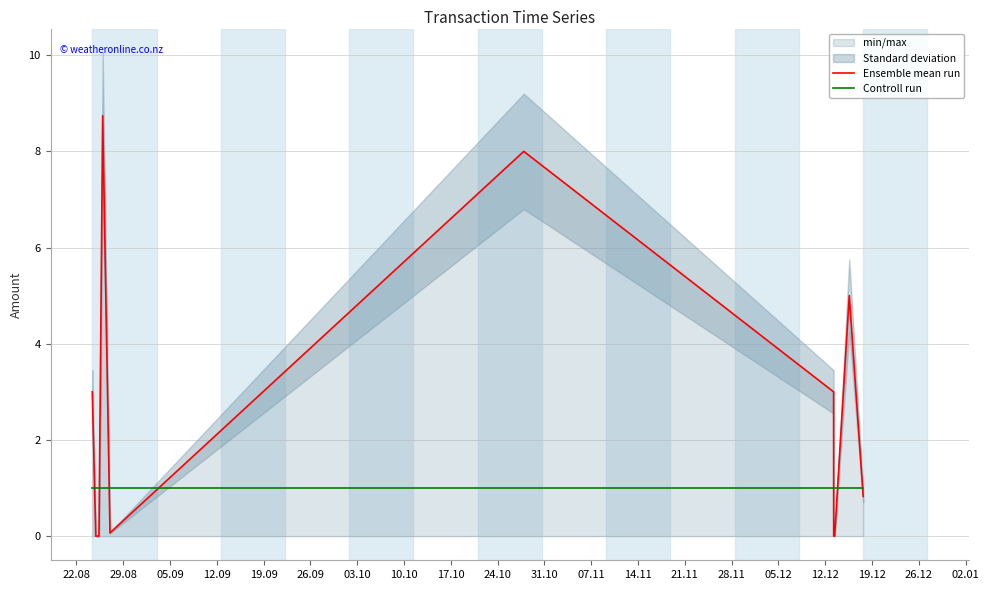

The value of Ensemble mean run at 10.10 is 5.2. True or false?

False